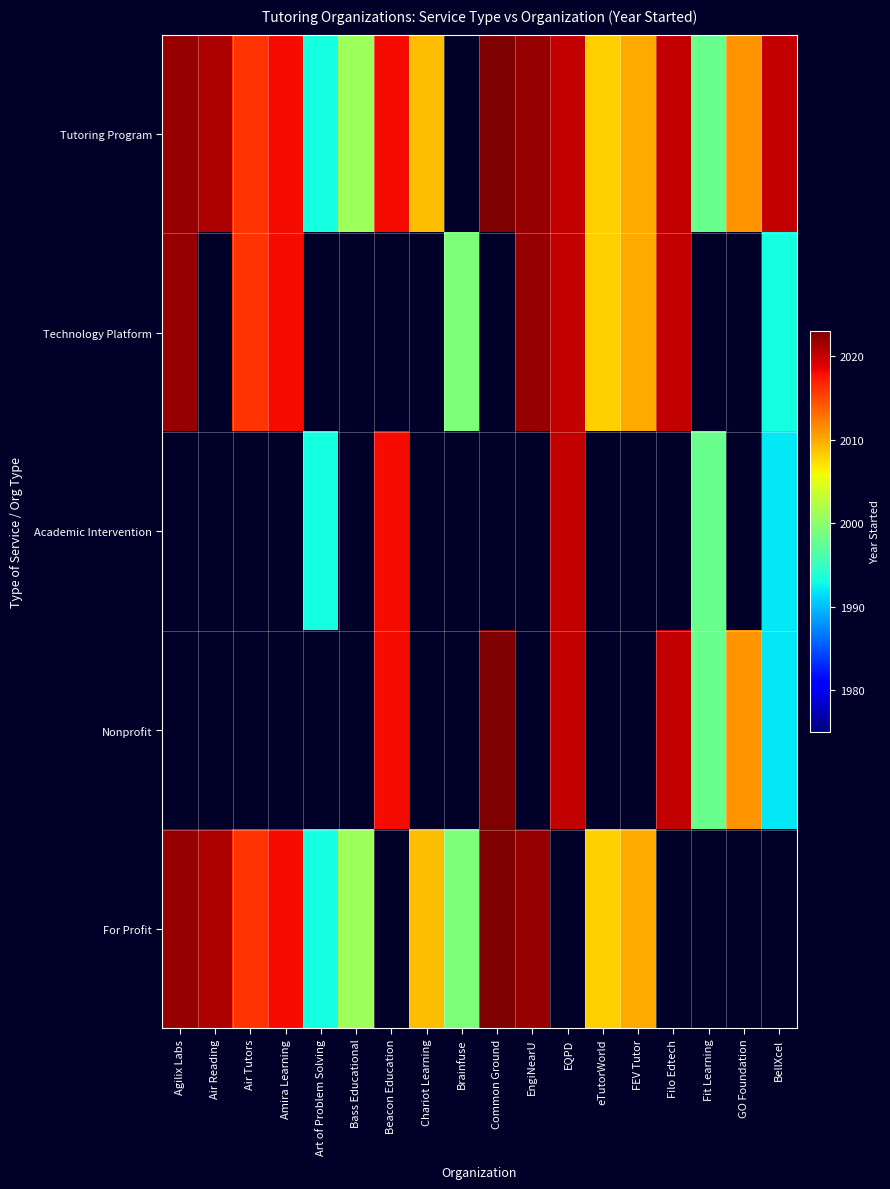

What is the difference between the maximum and minimum values in the For Profit series?

30.0